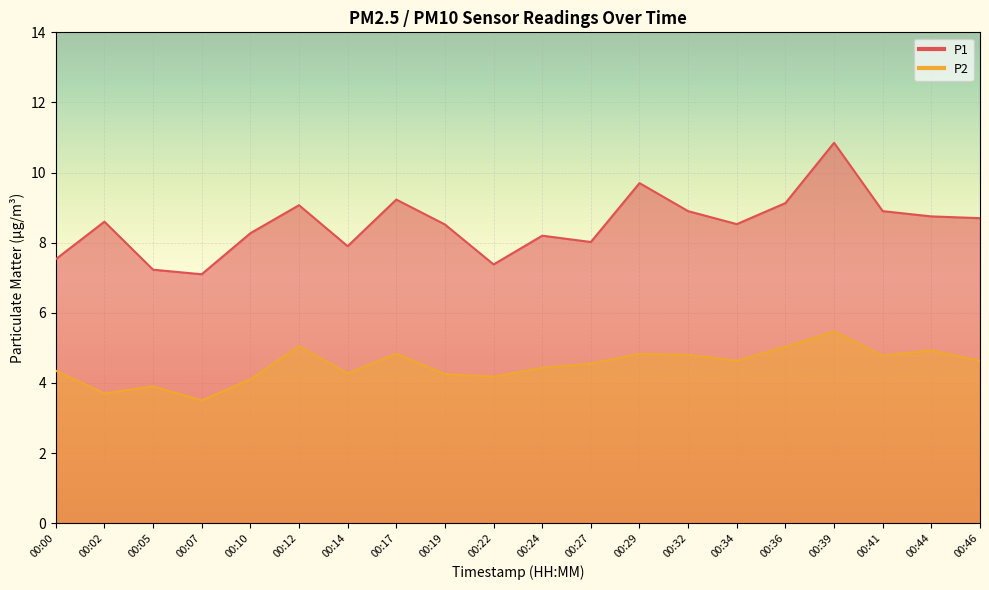

Which series has the largest total across all categories?

P1